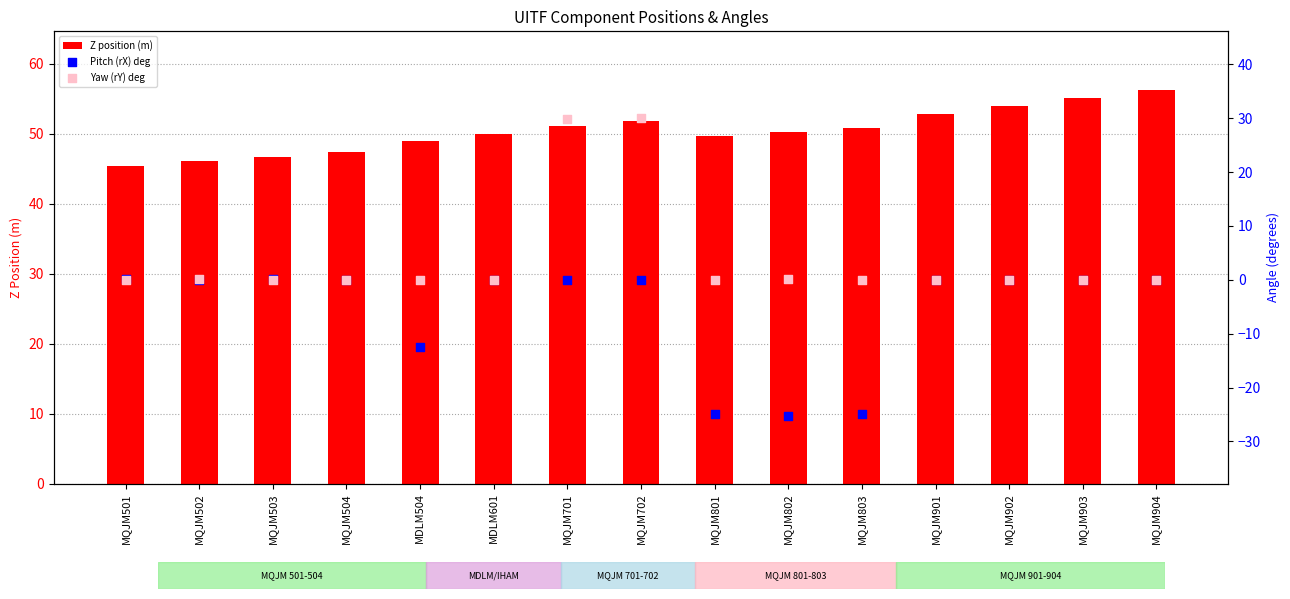

At which category is the sum across all series the highest?

MQJM702